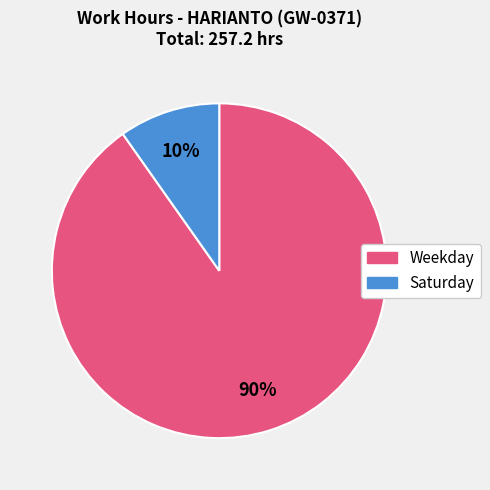

To the nearest percent, what is the difference between the largest and smallest slice percentages?

80%